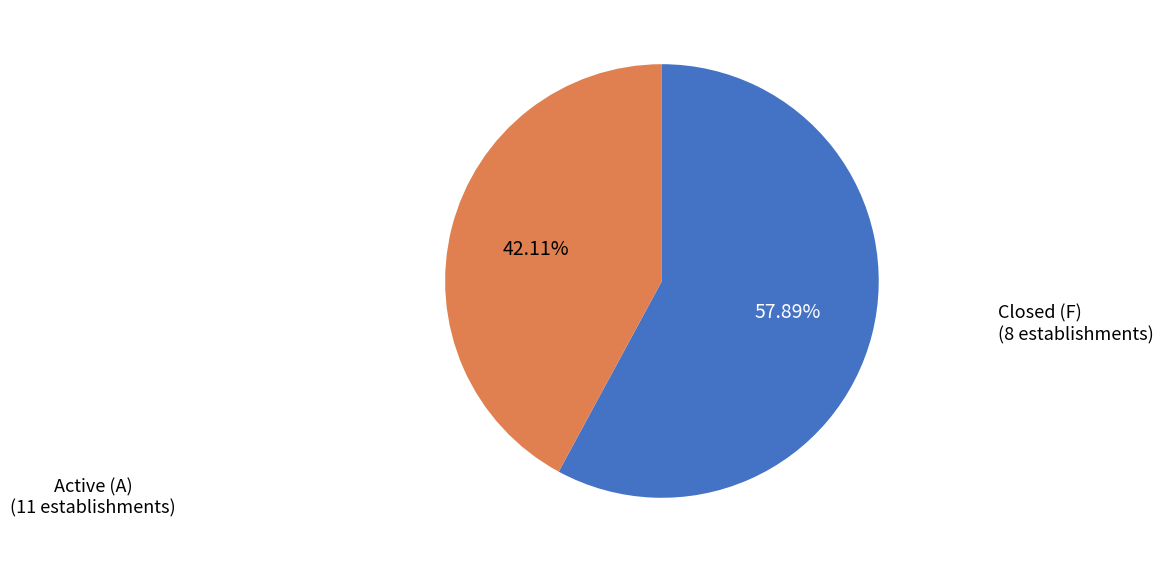

To the nearest percent, what is the difference between the largest and smallest slice percentages?

16%